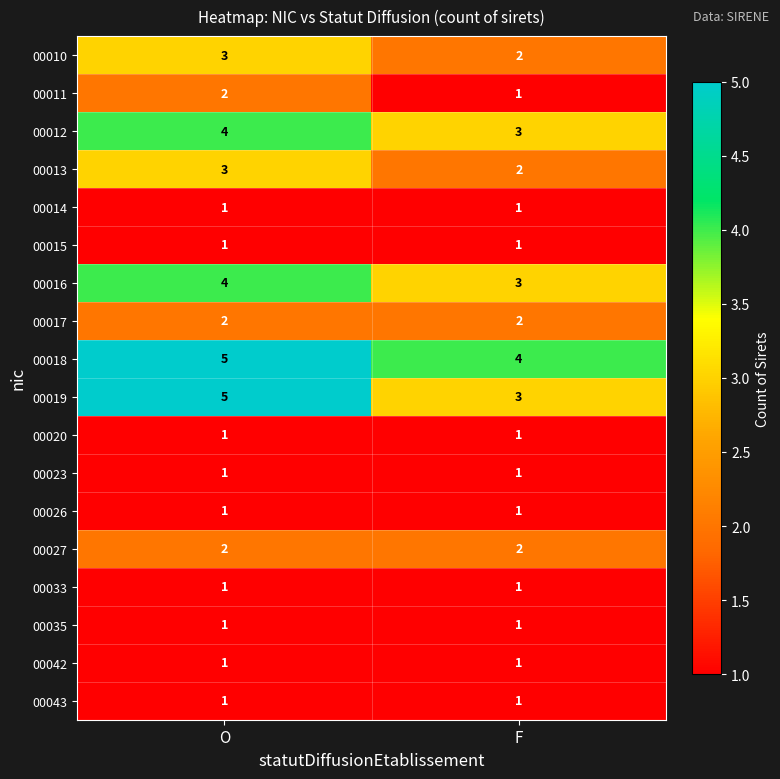

The 00035 series shows 0 at F. True or false?

False